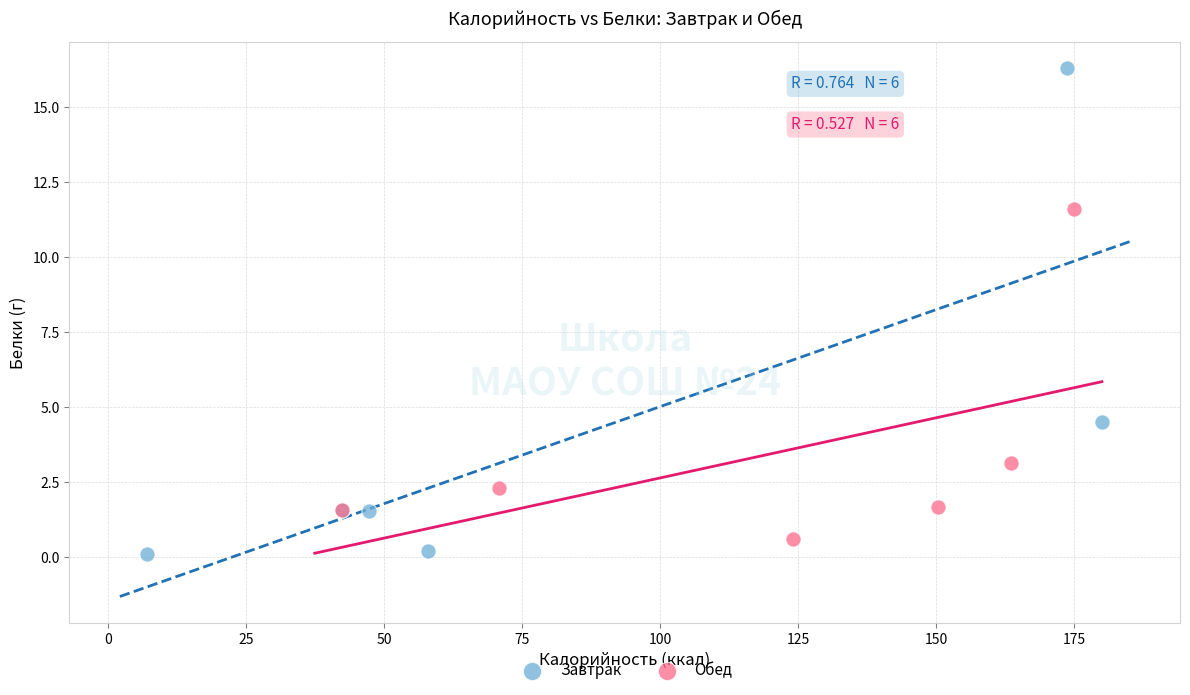

Which series has the largest Y range (max minus min)?

Завтрак